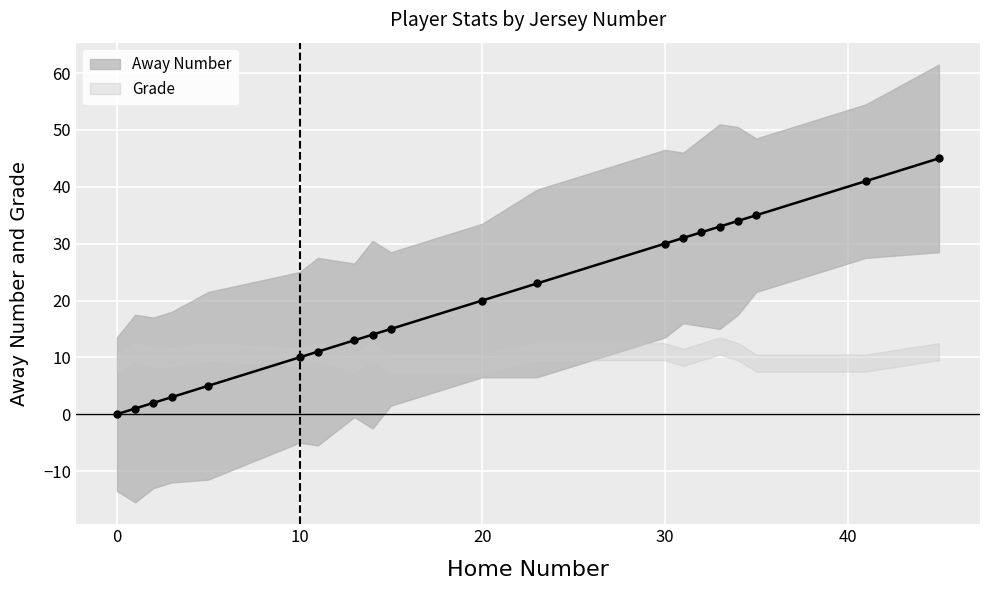

Reading left to right, list all the values displayed in this chart.

0	1	2	3	5	10	11	13	14	15	20	23	30	31	32	33	34	35	41	45